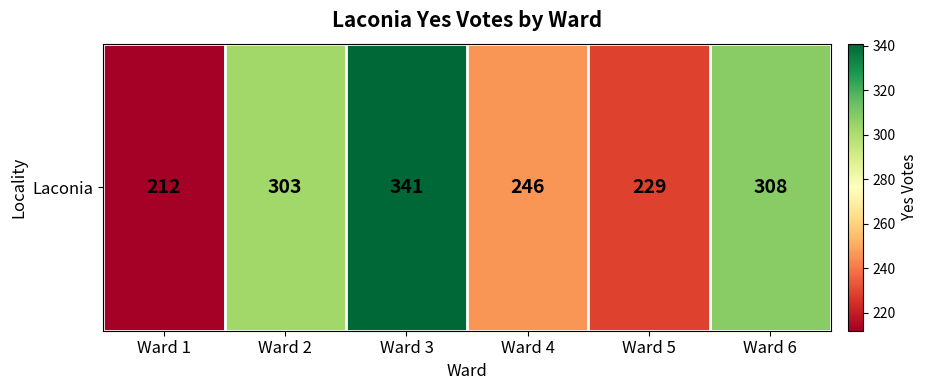

Which label corresponds to the largest value in the chart?

Ward 3